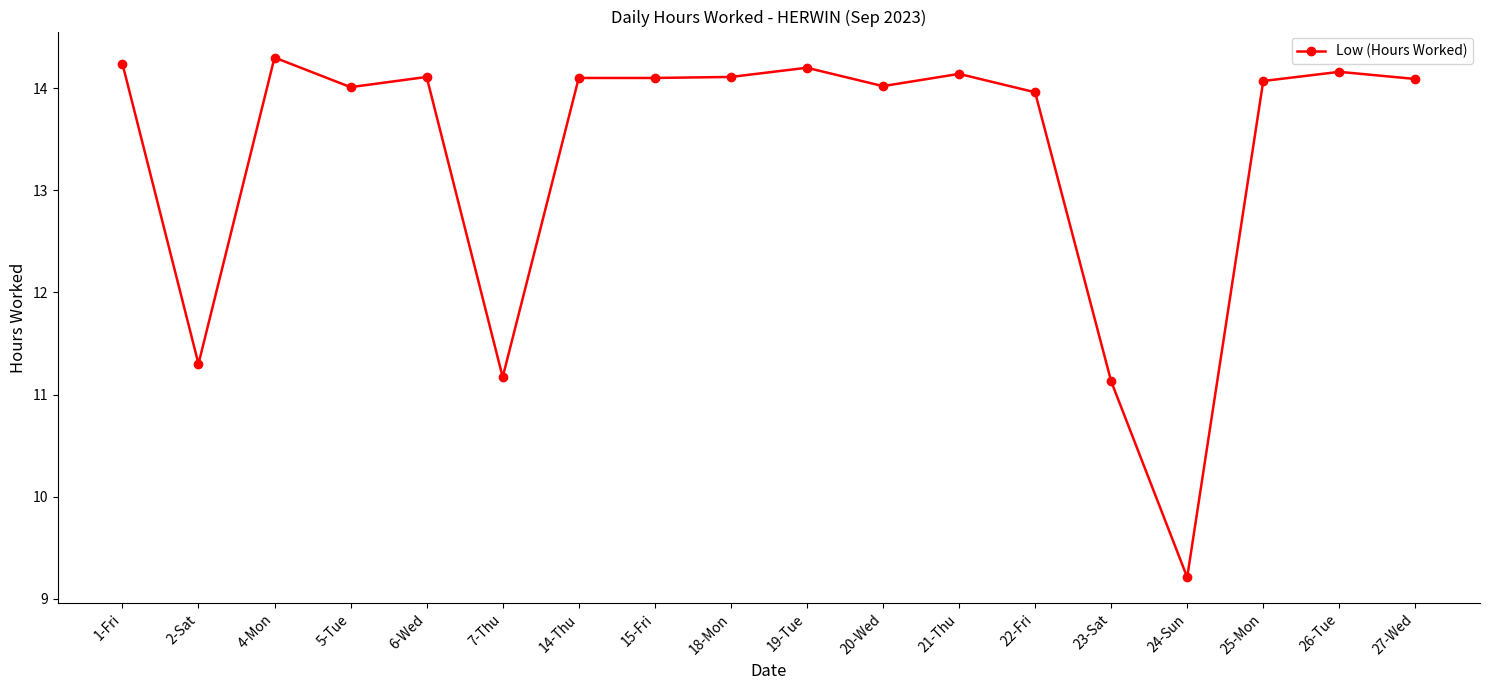

How many data points does each series have?

18